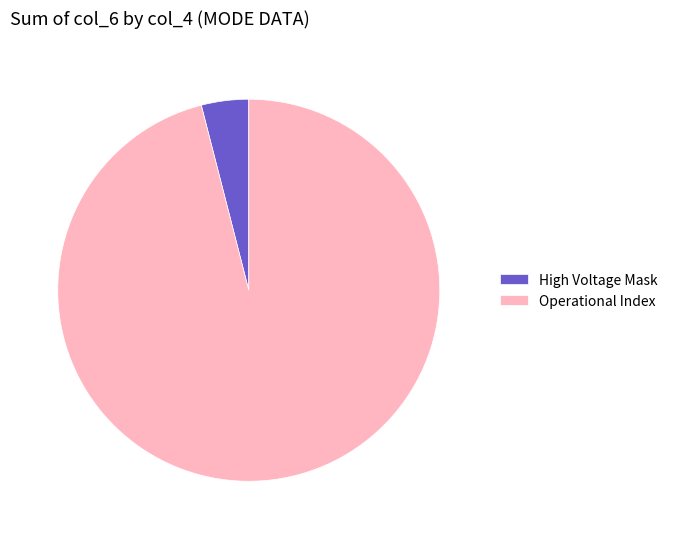

Do High Voltage Mask and Operational Index together represent more than half of the pie?

Yes